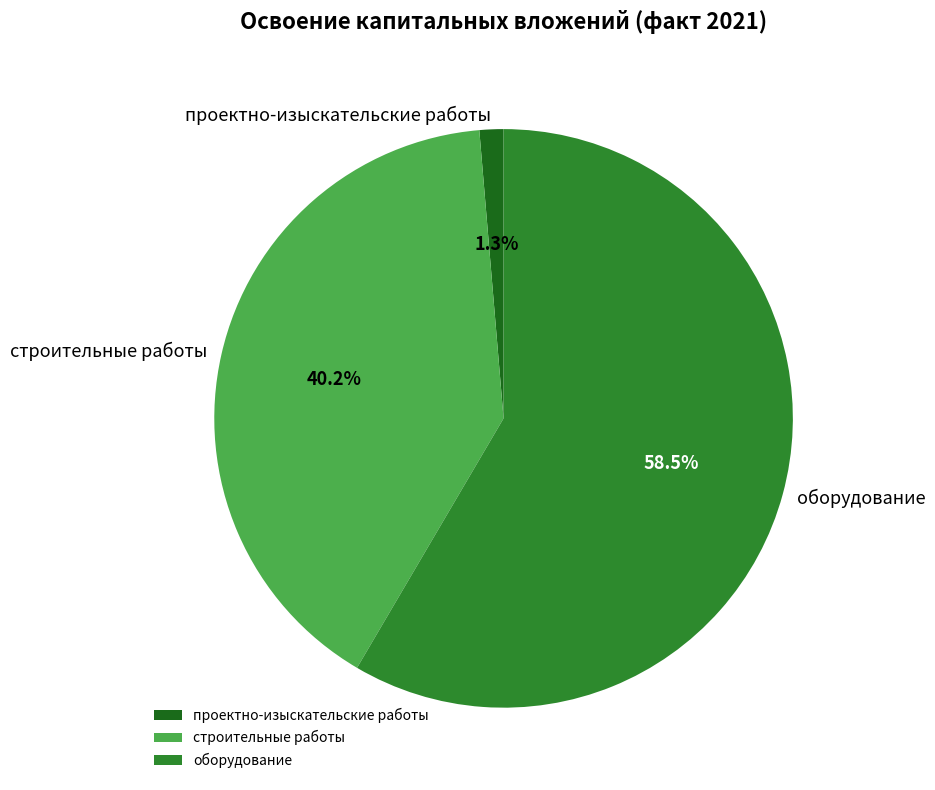

What is the total percentage of оборудование and строительные работы?

98.7%